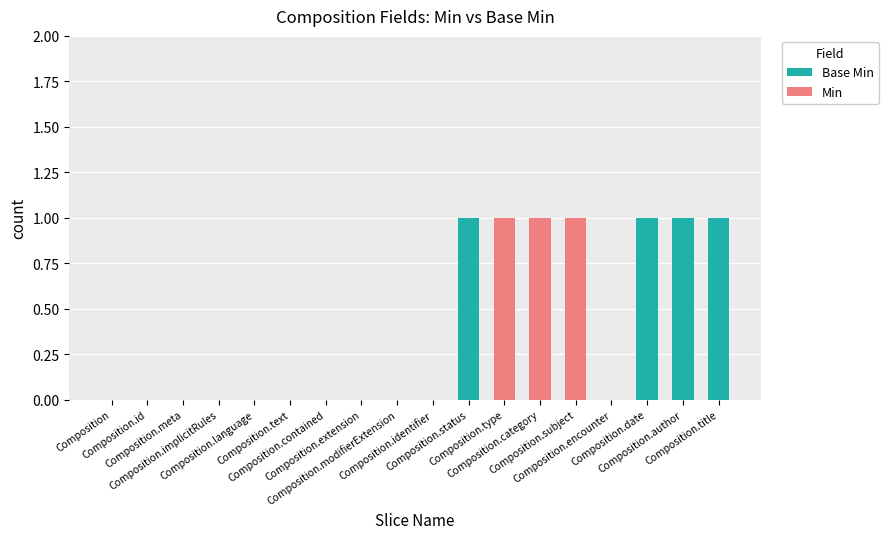

Are the bars horizontal?

No